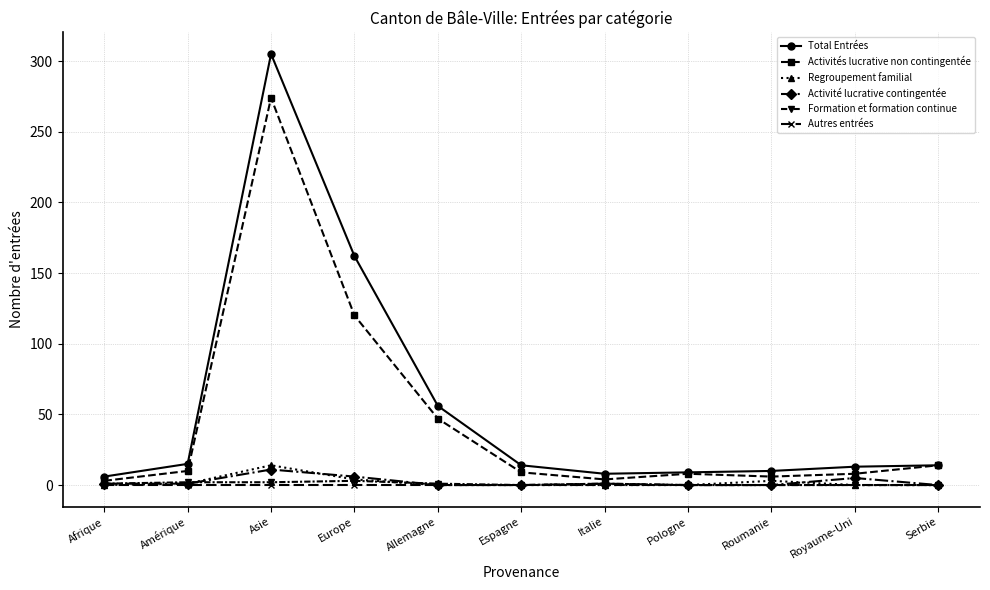

What value does the Total Entrées series have at Europe?

162